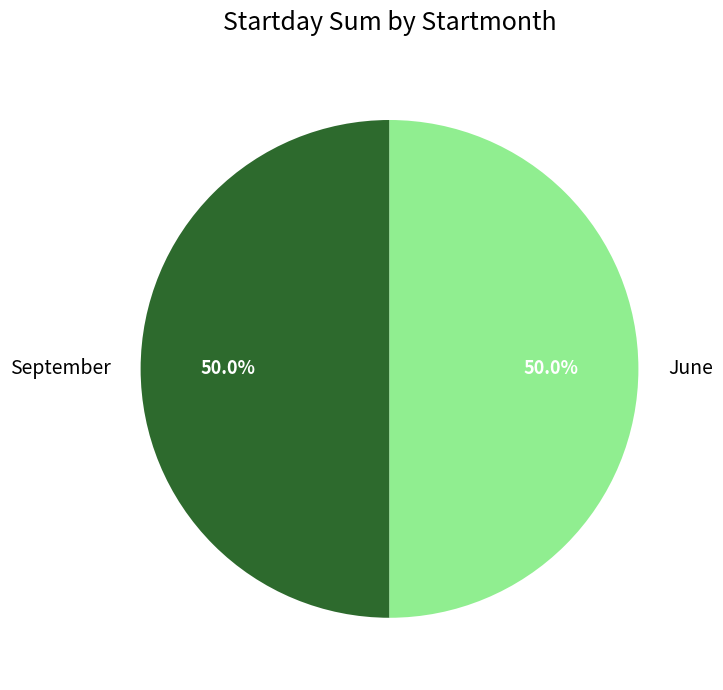

What is the total percentage of June and September?

100.0%